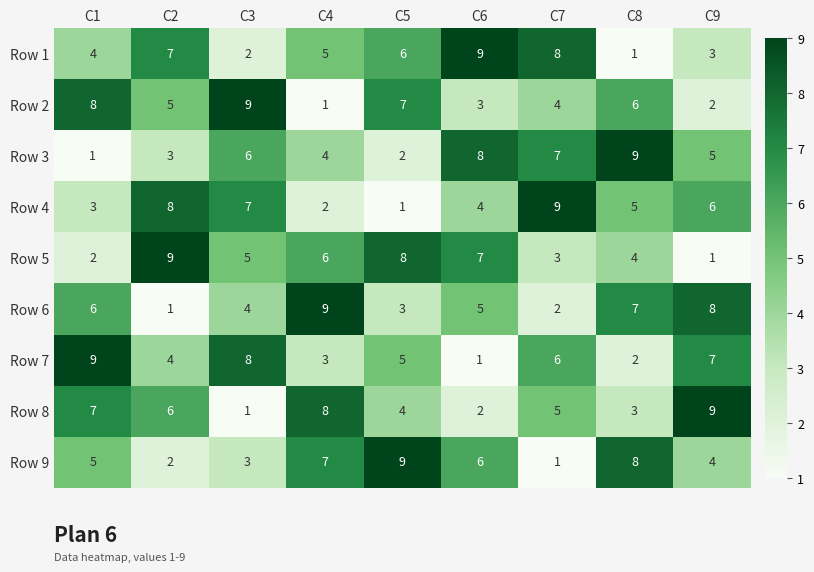

How many values in the Row 8 series are below 5?

4